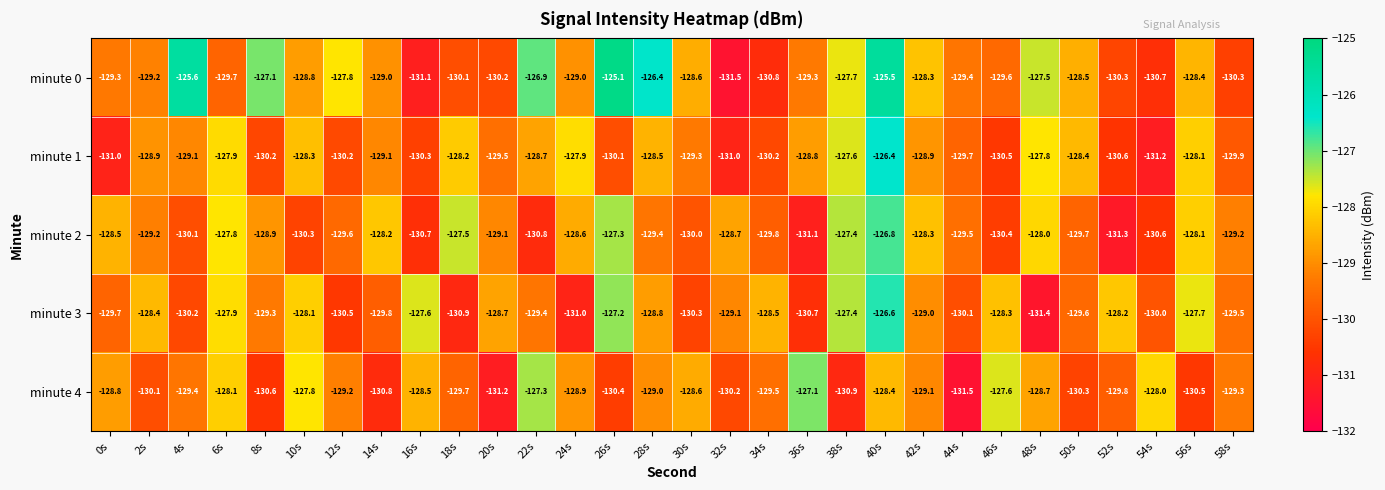

Read the minute 2 value at 22s.

-130.8